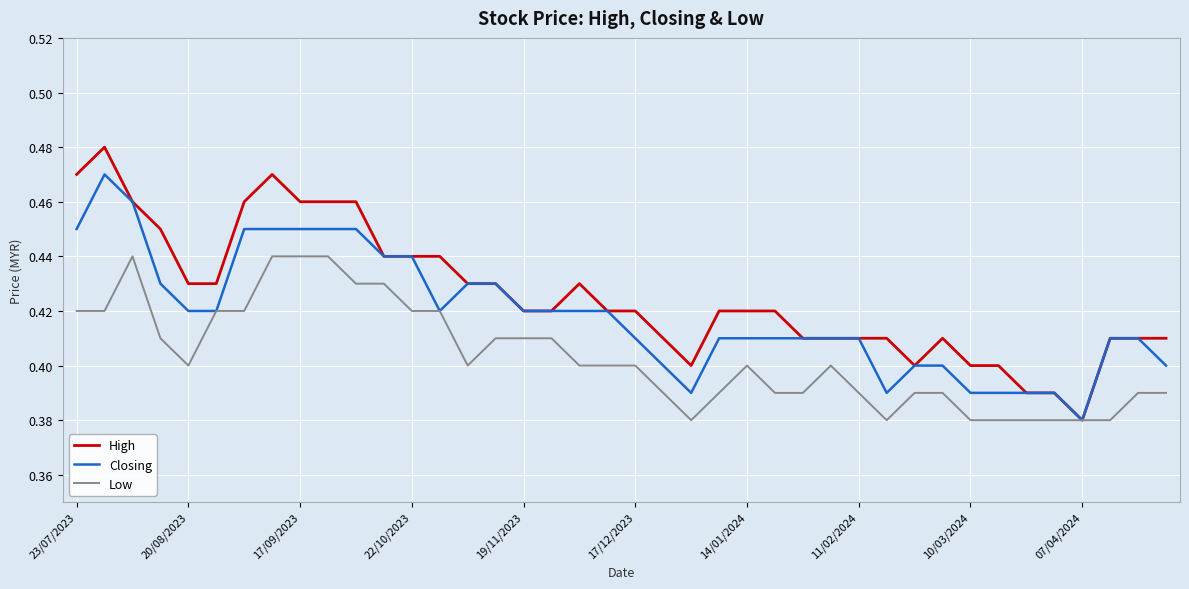

Which series has the largest range (max minus min)?

High